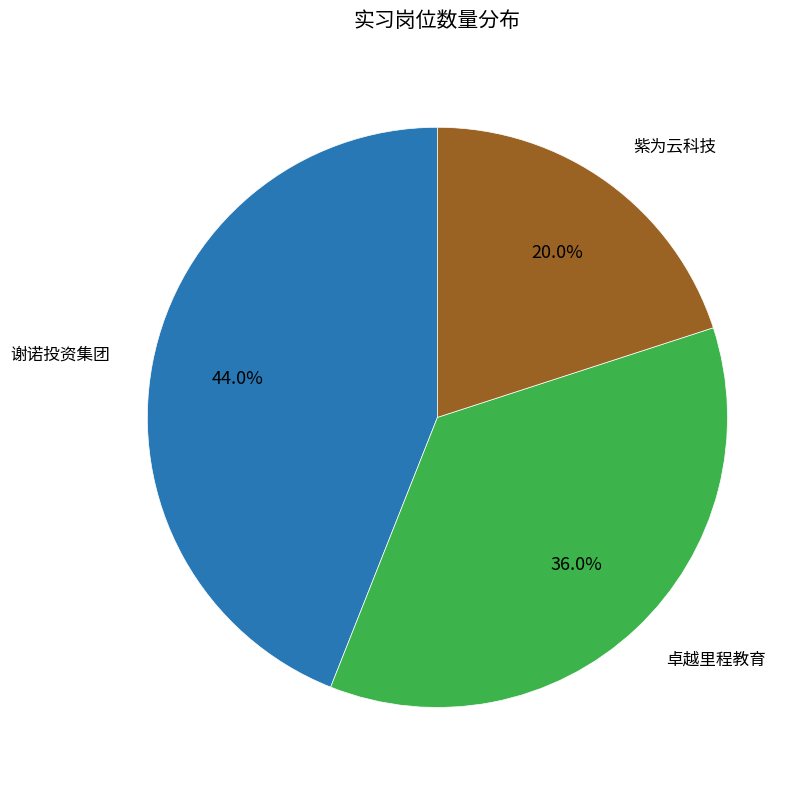

What is the total percentage of 紫为云科技 and 卓越里程教育?

56.0%